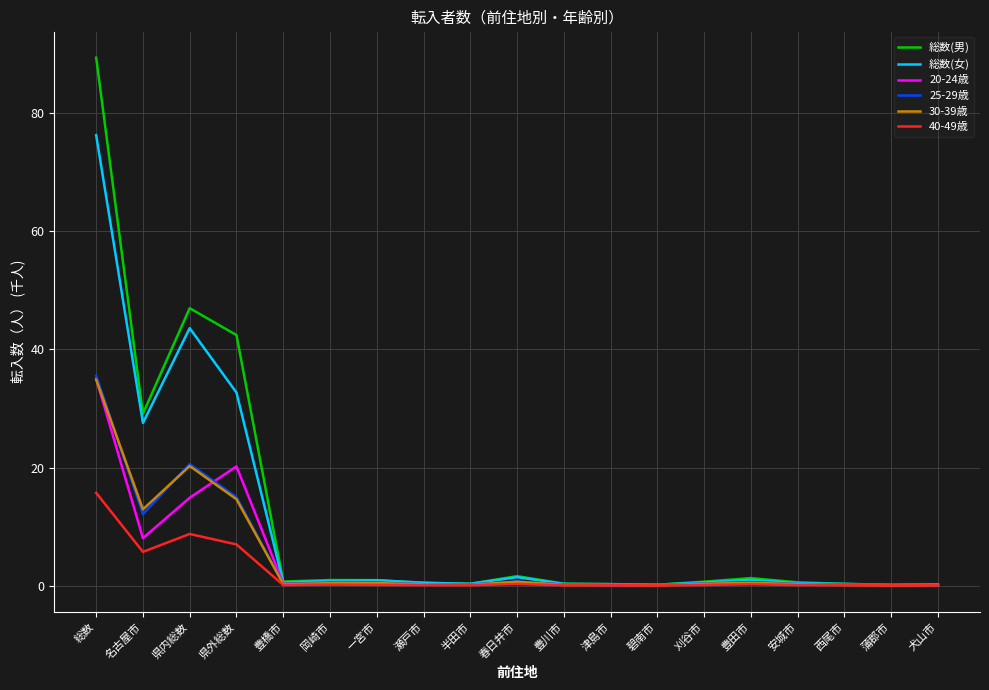

What is the sum of all 25-29歳 values?

87.4